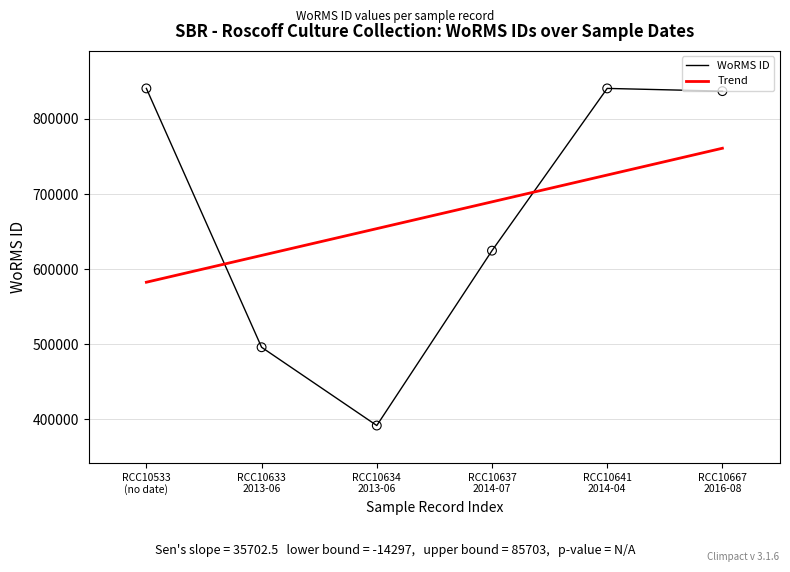

At how many categories does at least one series exceed 560230?

6